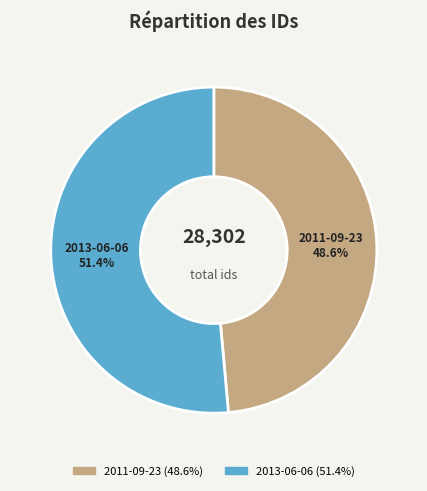

What is the ratio of the value at 2011-09-23 to the value at 2013-06-06?

0.9